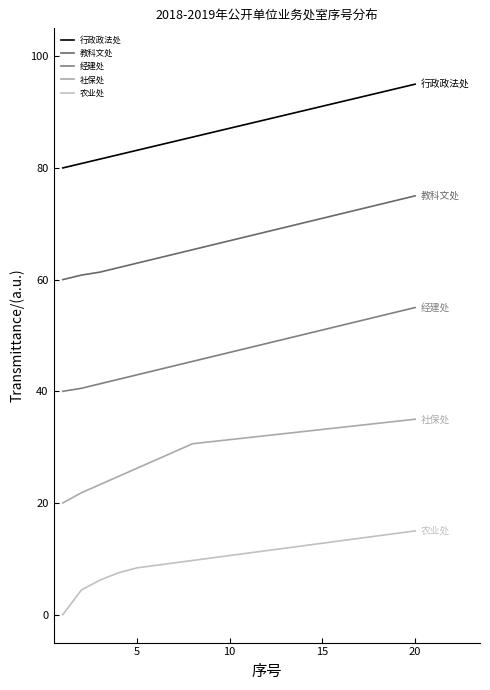

True or false: 行政政法处 and 农业处 intersect in this chart.

False